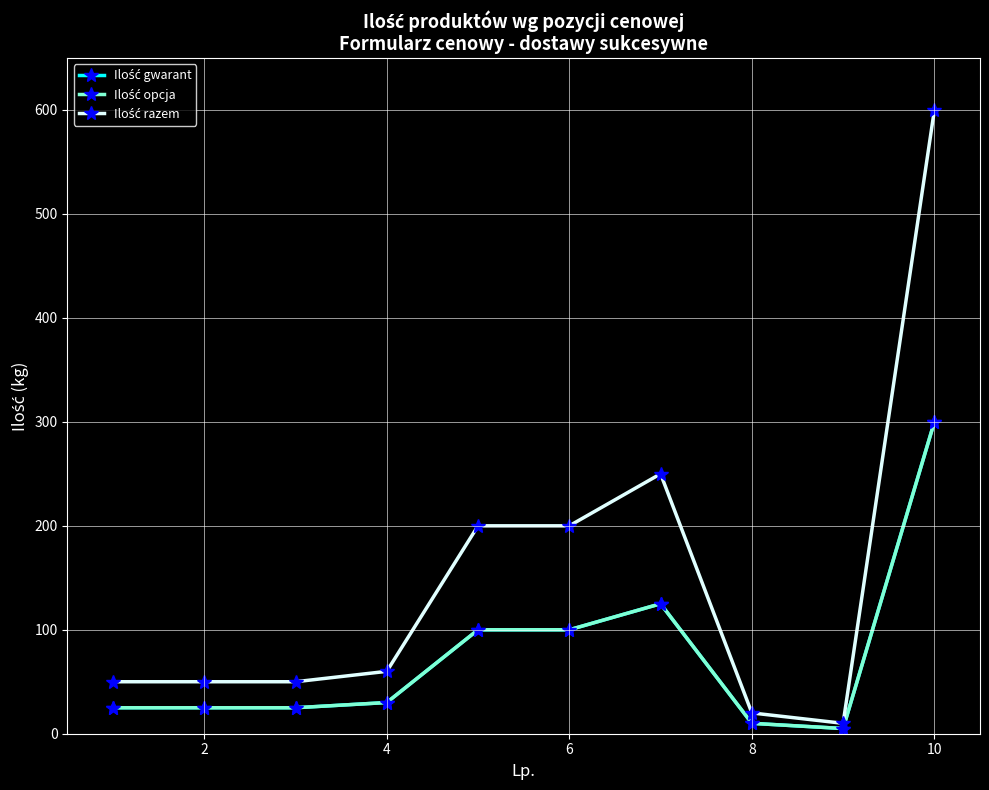

Is this an area chart (filled region under the line)?

No